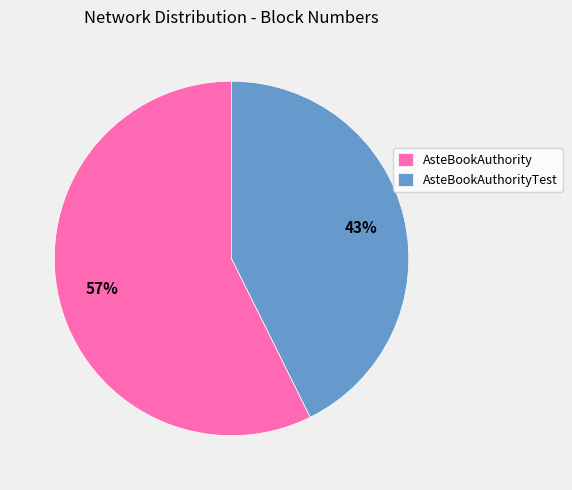

Combined, do AsteBookAuthority and AsteBookAuthorityTest account for over 50%?

Yes